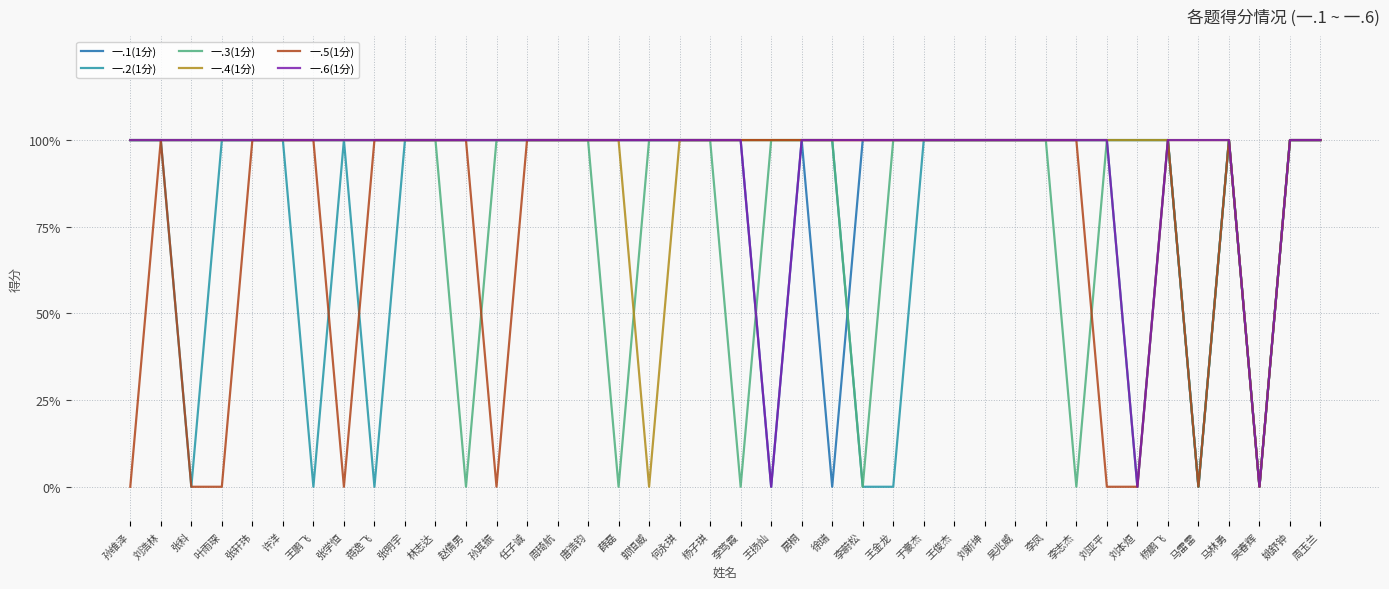

What are all the series names shown in the legend?

一.1(1分), 一.2(1分), 一.3(1分), 一.4(1分), 一.5(1分), 一.6(1分)